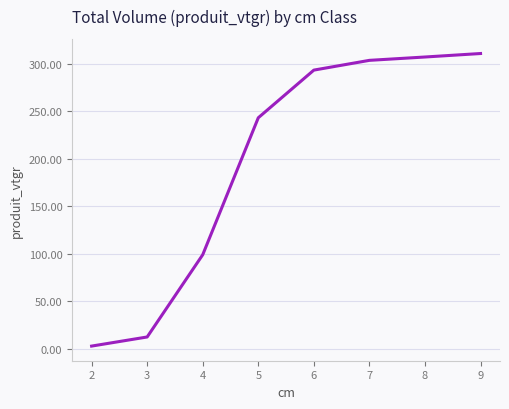

True or false: the data has more than 2 interior local peaks.

False